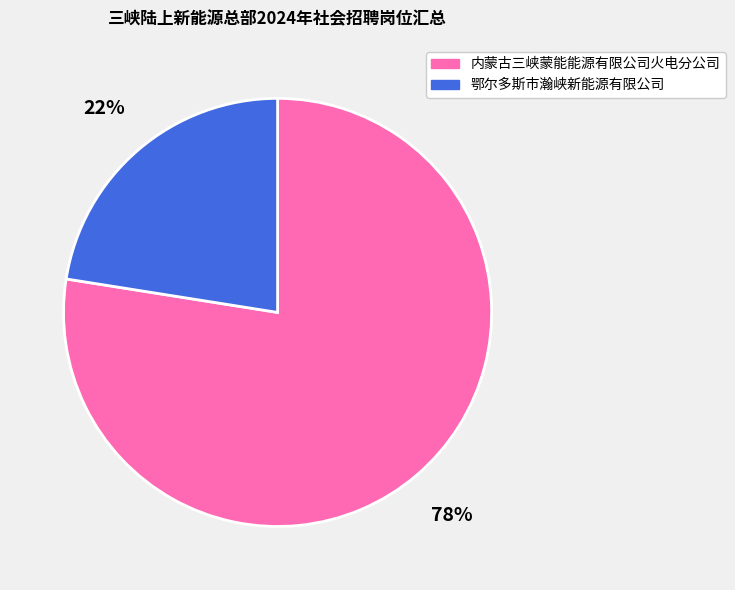

True or false: 内蒙古三峡蒙能能源有限公司火电分公司 accounts for 77% of the total.

True